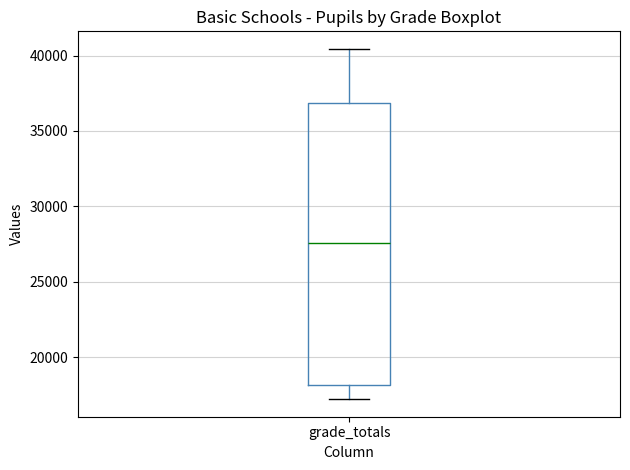

Transcribe this box plot: give where the median line is, the range the box spans, and where the two whiskers end, as read against the y-axis. The values are not printed on the chart, so give them approximately, as read against the axis.

median 27500, box 18000 to 37000, whiskers 17000 to 40500